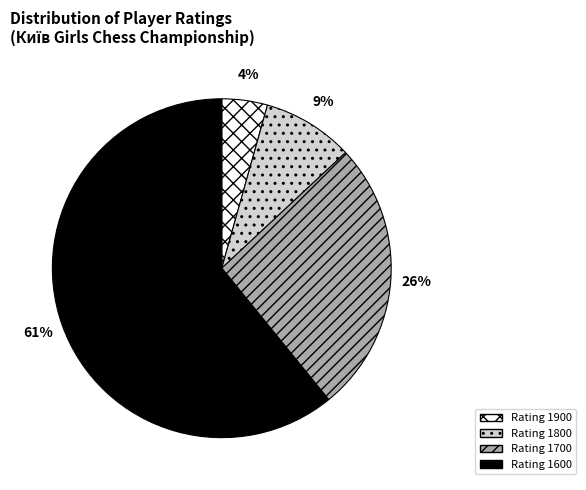

To the nearest percent, what is the average slice percentage?

25%